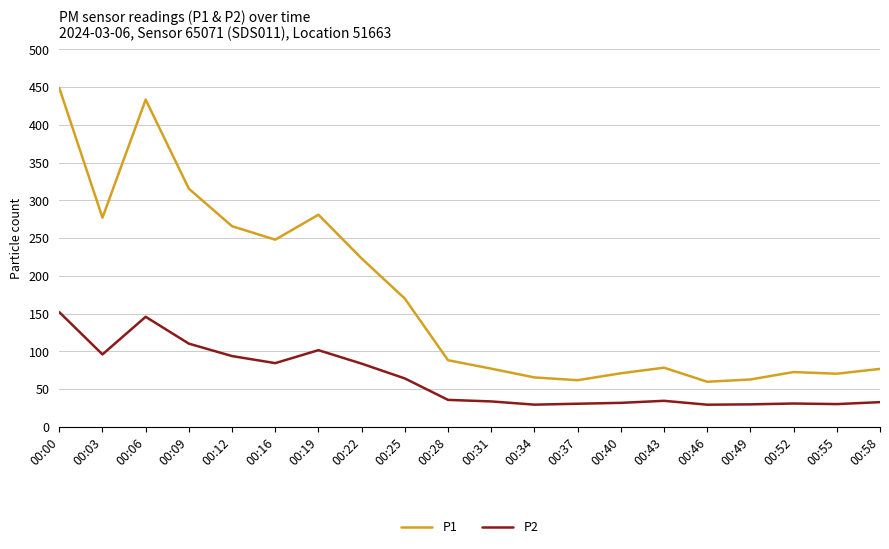

At which category is the sum across all series the highest?

00:00